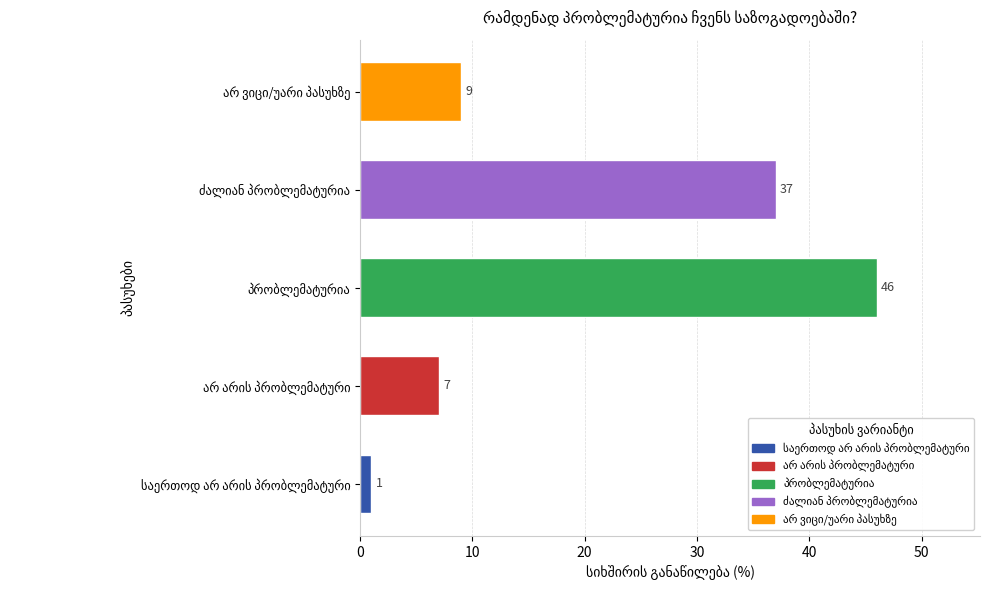

Are the bars grouped side by side (vs. stacked)?

No